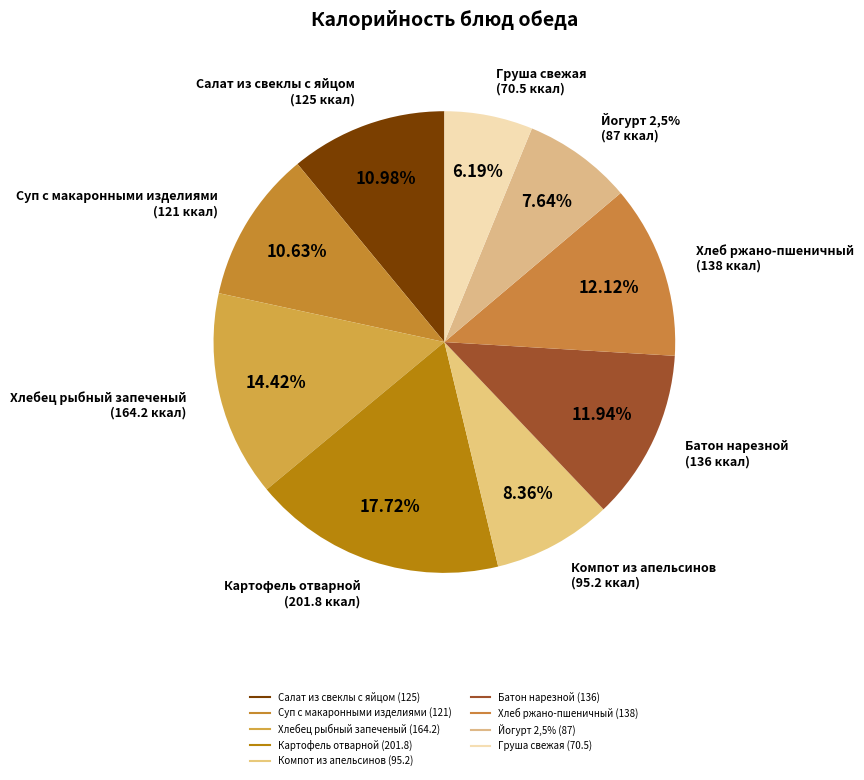

True or false: Йогурт 2,5% accounts for 8% of the total.

True